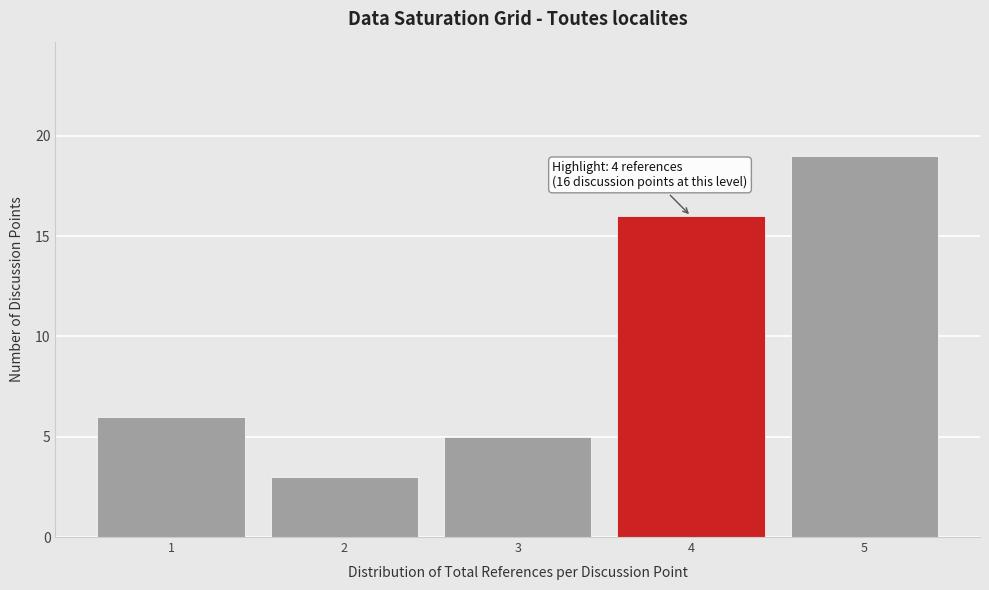

Over which range of the x-axis is the bar tallest?

4.5 to 5.5